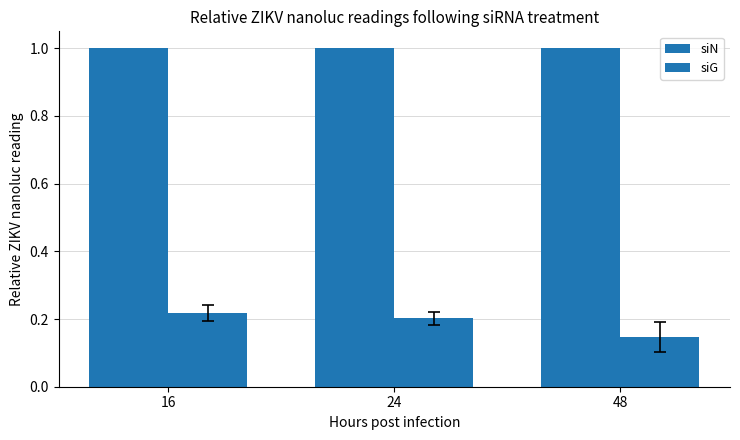

What is the value of the siN bar at the 3rd from the left?

1.0